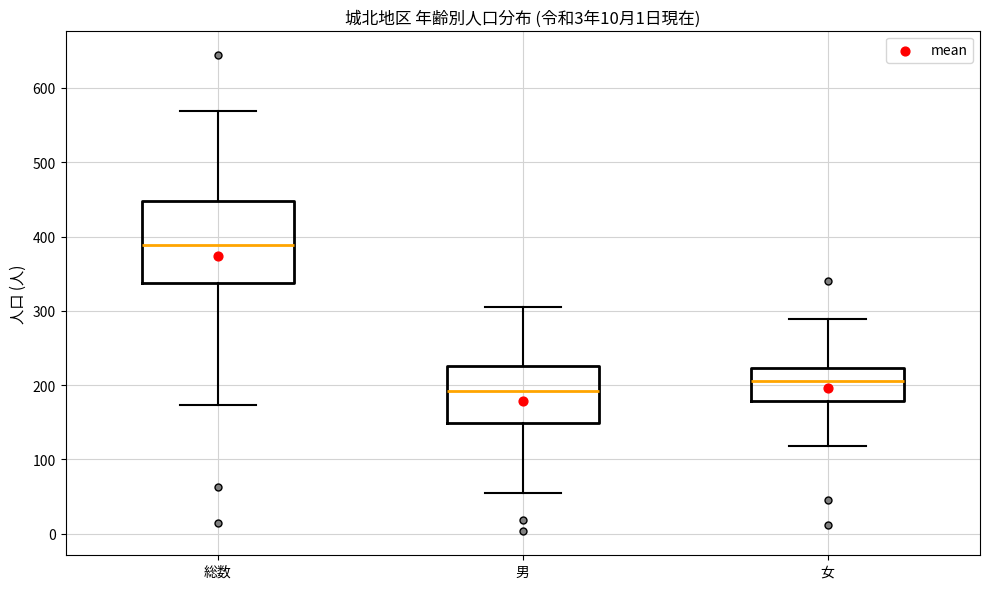

Reading left to right, transcribe this box plot: for each box, give where its median line is, the range the box spans, and where its two whiskers end, as read against the y-axis. The values are not printed on the chart, so give them approximately, as read against the axis.

総数: median 390, box 340 to 450, whiskers 170 to 570
男: median 190, box 150 to 230, whiskers 60 to 310
女: median 210, box 180 to 220, whiskers 120 to 290